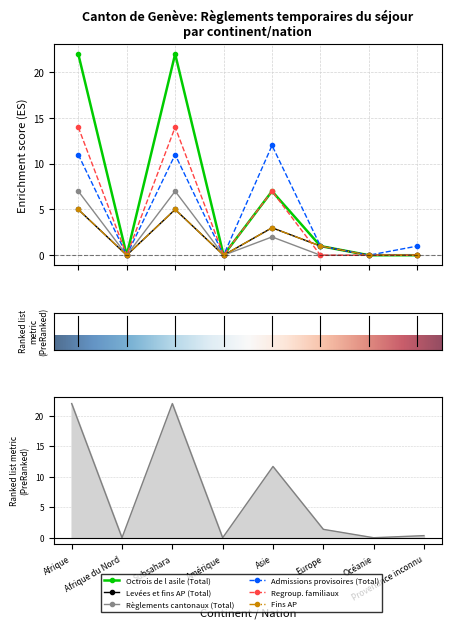

Between Asie and Amérique, which is larger?

Asie